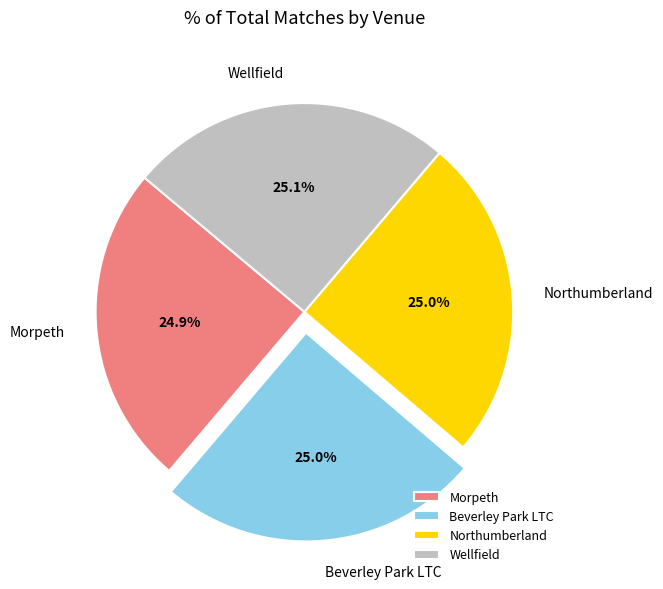

The Northumberland slice represents 25% of the pie. True or false?

True